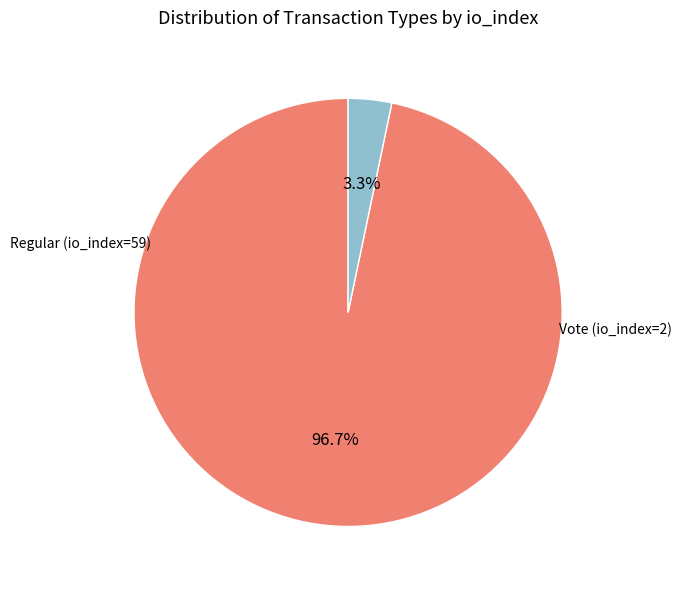

Rank the categories by value from lowest to highest.

Vote (io_index=2), Regular (io_index=59)